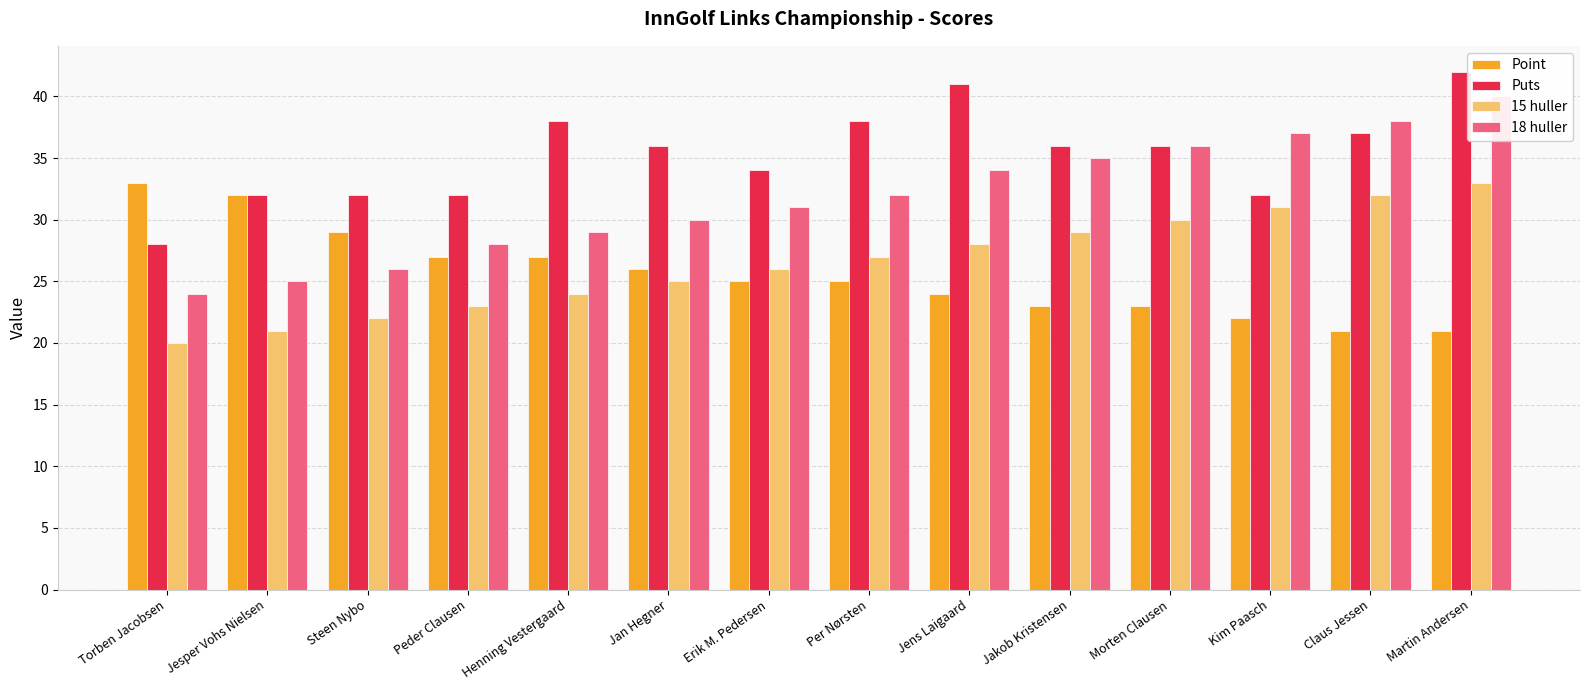

List the labels in order of Point value, largest first.

Torben Jacobsen, Jesper Vohs Nielsen, Steen Nybo, Peder Clausen, Henning Vestergaard, Jan Hegner, Erik M. Pedersen, Per Nørsten, Jens Laigaard, Jakob Kristensen, Morten Clausen, Kim Paasch, Claus Jessen, Martin Andersen